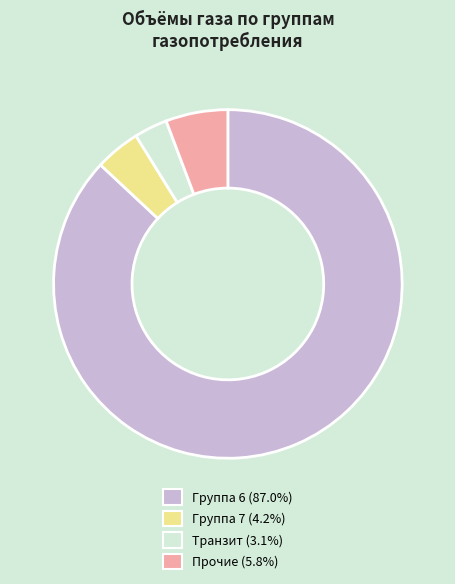

How many segments does this pie chart have?

4